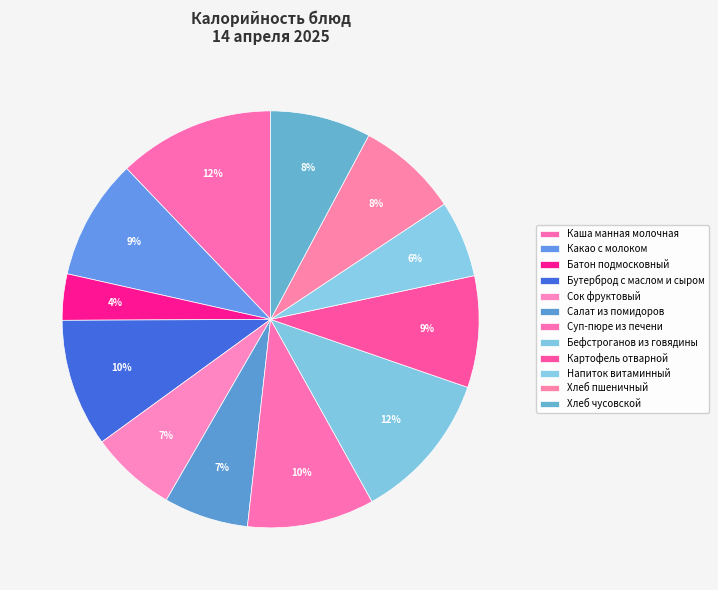

Does Хлеб пшеничный account for over 50% of the chart?

No